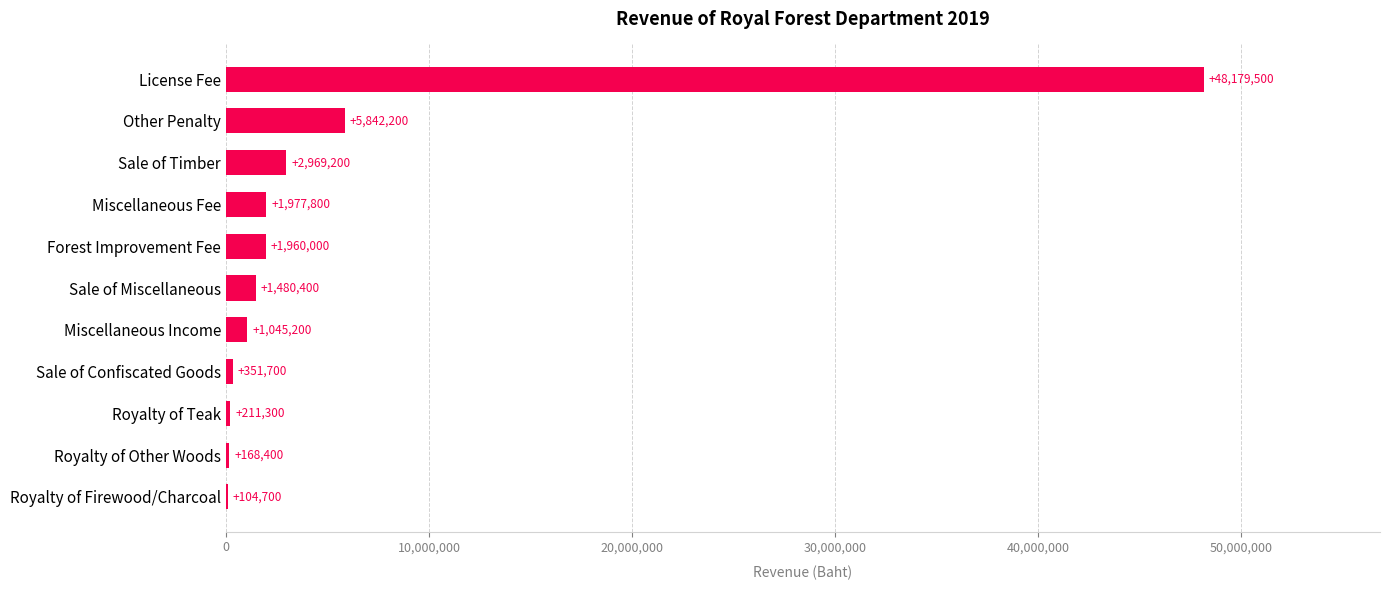

What is the greatest value displayed?

48179500